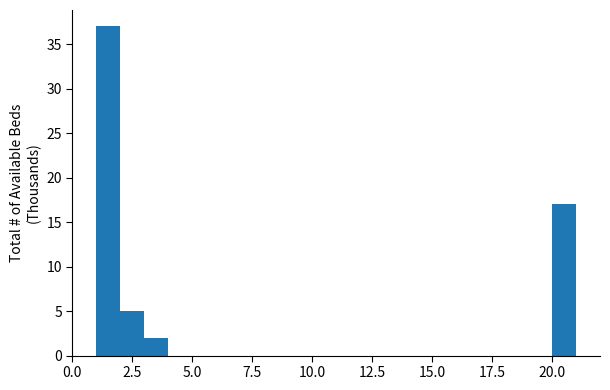

Around what value on the x-axis is the tallest bar? Give the approximate position of its centre, as read against the axis.

1.5